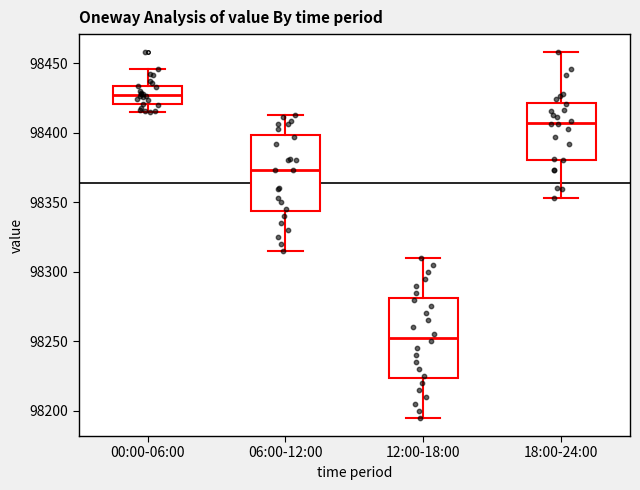

Reading left to right, read every box against the y-axis: the position of its median line, the range the box covers, and the ends of its whiskers. The values are not printed on the chart, so give them approximately, as read against the axis.

00:00-06:00: median 98425, box 98420 to 98435, whiskers 98415 to 98445
06:00-12:00: median 98375, box 98345 to 98400, whiskers 98315 to 98410
12:00-18:00: median 98255, box 98225 to 98280, whiskers 98195 to 98310
18:00-24:00: median 98405, box 98380 to 98420, whiskers 98355 to 98460